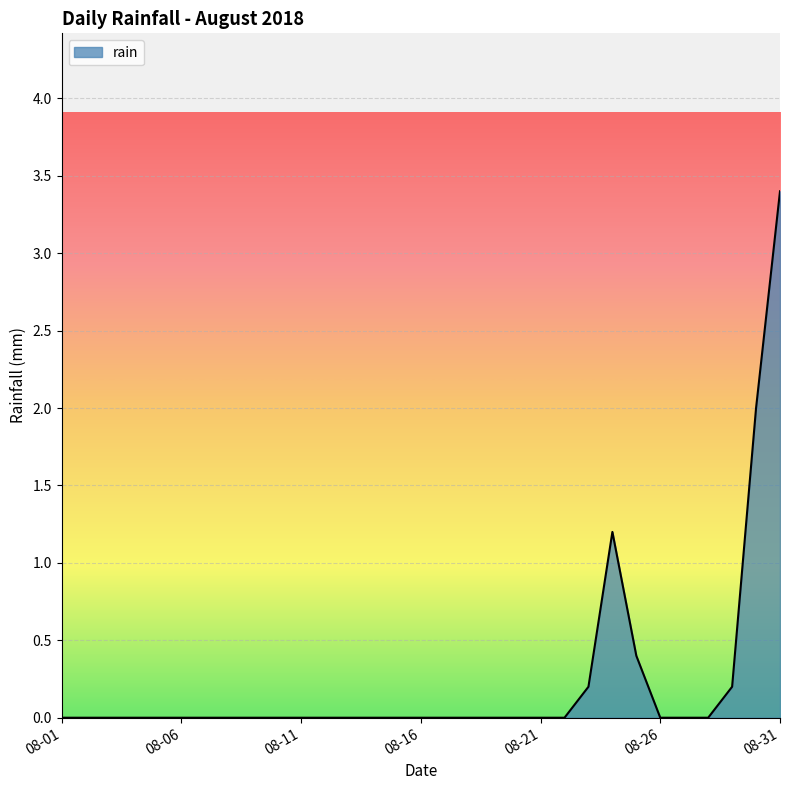

Does the chart display data point markers on the line(s)?

No